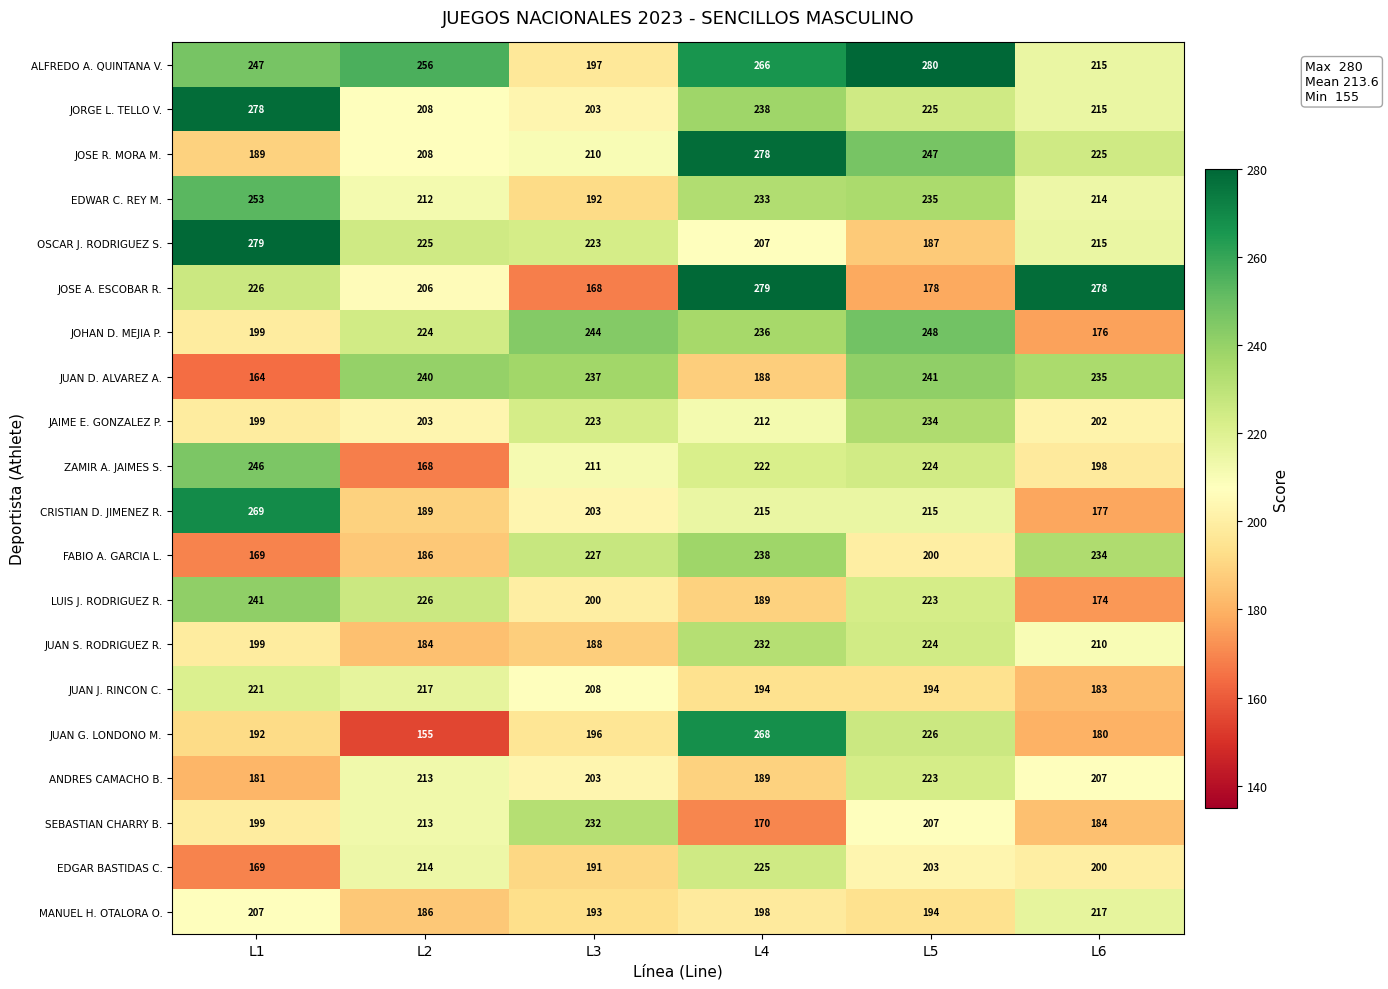

The MANUEL H. OTALORA O. series shows 78 at L2. True or false?

False